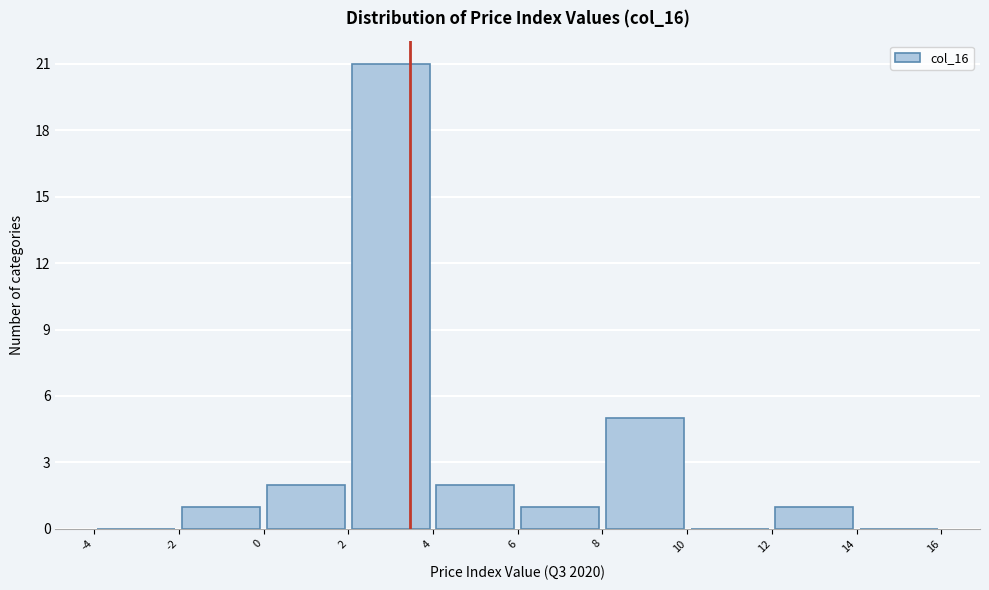

How tall is the bar that spans -2 to 0 on the x-axis? The values are not printed on the chart, so give them approximately, as read against the axis.

1